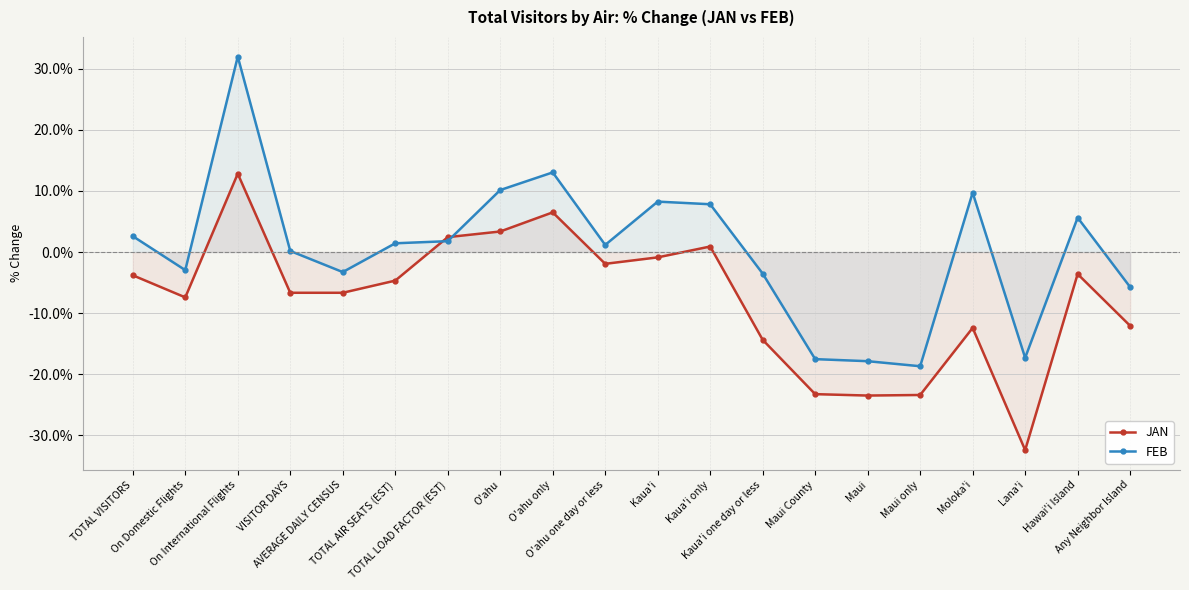

Reading left to right, what are all the values shown in this chart?

JAN: TOTAL VISITORS=-3.8	On Domestic Flights=-7.4	On International Flights=12.8	VISITOR DAYS=-6.7	AVERAGE DAILY CENSUS=-6.7	TOTAL AIR SEATS (EST)=-4.7	TOTAL LOAD FACTOR (EST)=2.4	O'ahu=3.4	O'ahu only=6.5	O'ahu one day or less=-1.9	Kaua'i=-0.9	Kaua'i only=0.9	Kaua'i one day or less=-14.4	Maui County=-23.3	Maui=-23.5	Maui only=-23.4	Moloka'i=-12.4	Lana'i=-32.4	Hawai'i Island=-3.6	Any Neighbor Island=-12.1
FEB: TOTAL VISITORS=2.6	On Domestic Flights=-3.0	On International Flights=32.0	VISITOR DAYS=0.2	AVERAGE DAILY CENSUS=-3.3	TOTAL AIR SEATS (EST)=1.4	TOTAL LOAD FACTOR (EST)=1.8	O'ahu=10.2	O'ahu only=13.0	O'ahu one day or less=1.2	Kaua'i=8.3	Kaua'i only=7.8	Kaua'i one day or less=-3.5	Maui County=-17.5	Maui=-17.9	Maui only=-18.7	Moloka'i=9.7	Lana'i=-17.3	Hawai'i Island=5.6	Any Neighbor Island=-5.7